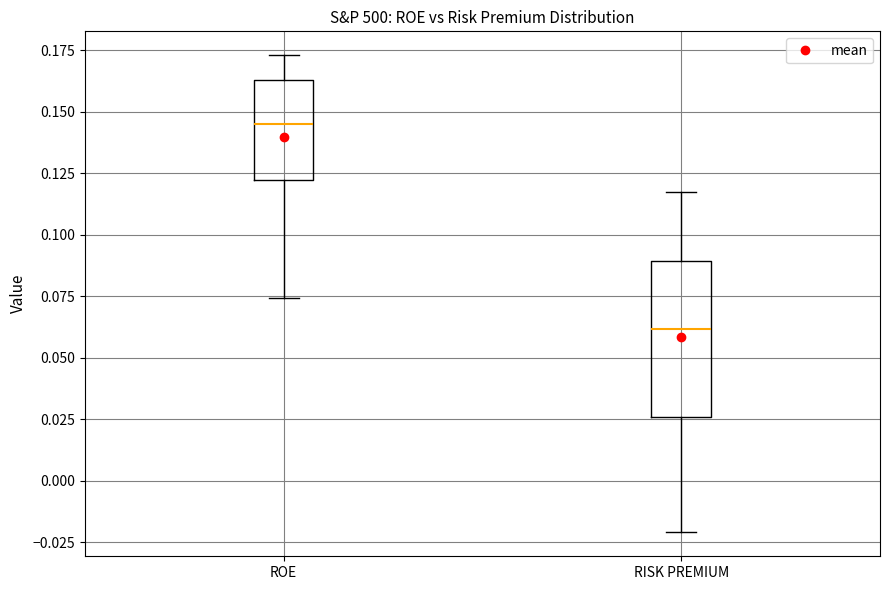

Reading left to right, transcribe this box plot: for each box, give where its median line is, the range the box spans, and where its two whiskers end, as read against the y-axis. The values are not printed on the chart, so give them approximately, as read against the axis.

ROE: median 0.145, box 0.120 to 0.165, whiskers 0.075 to 0.175
RISK PREMIUM: median 0.060, box 0.025 to 0.090, whiskers -0.020 to 0.115